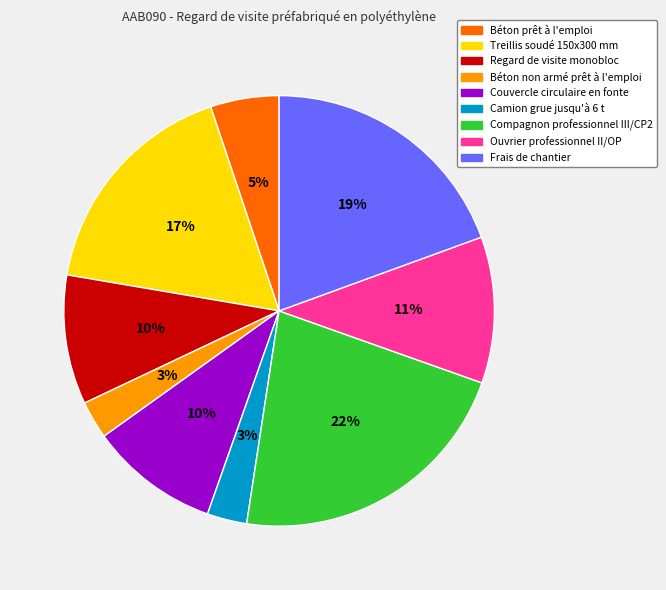

True or false: Treillis soudé 150x300 mm accounts for 17% of the total.

True